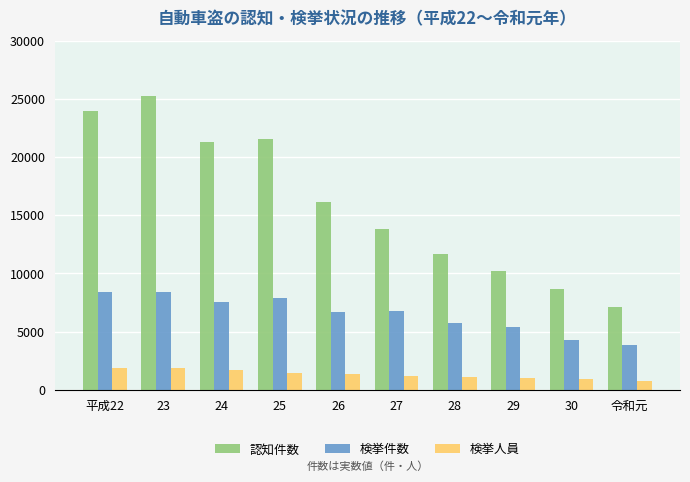

The value of 検挙件数 at 令和元 is 3845. True or false?

True